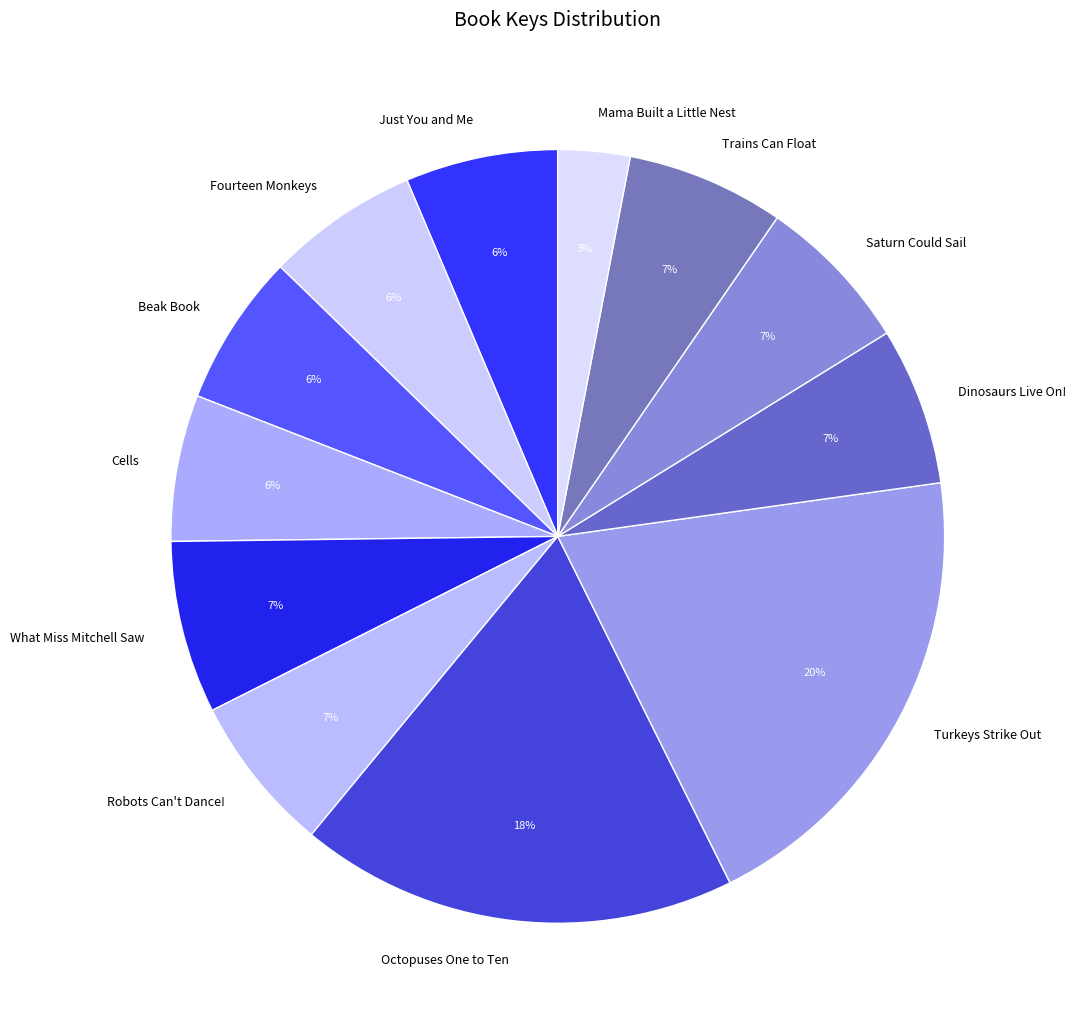

To the nearest percent, what percentage of the pie is Just You and Me?

6%